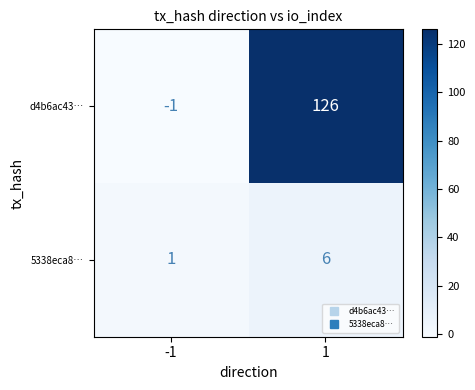

How many data points does each series have?

2